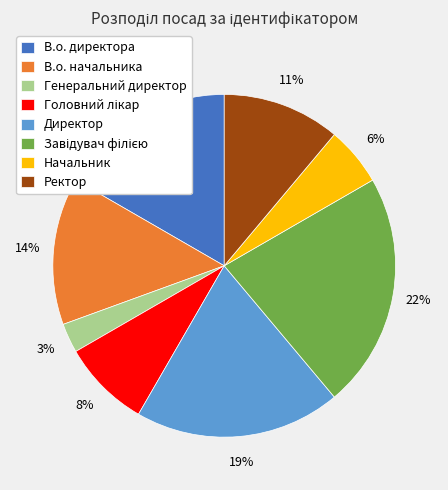

The Начальник slice represents 6% of the pie. True or false?

True